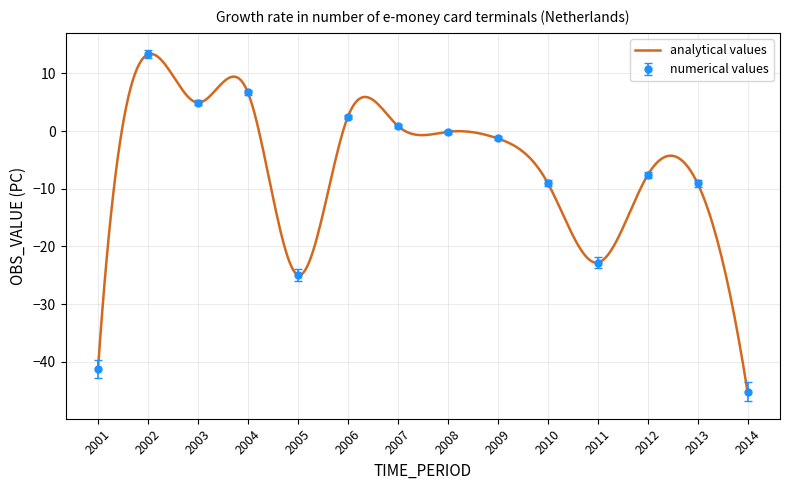

What is the average value?

-9.5